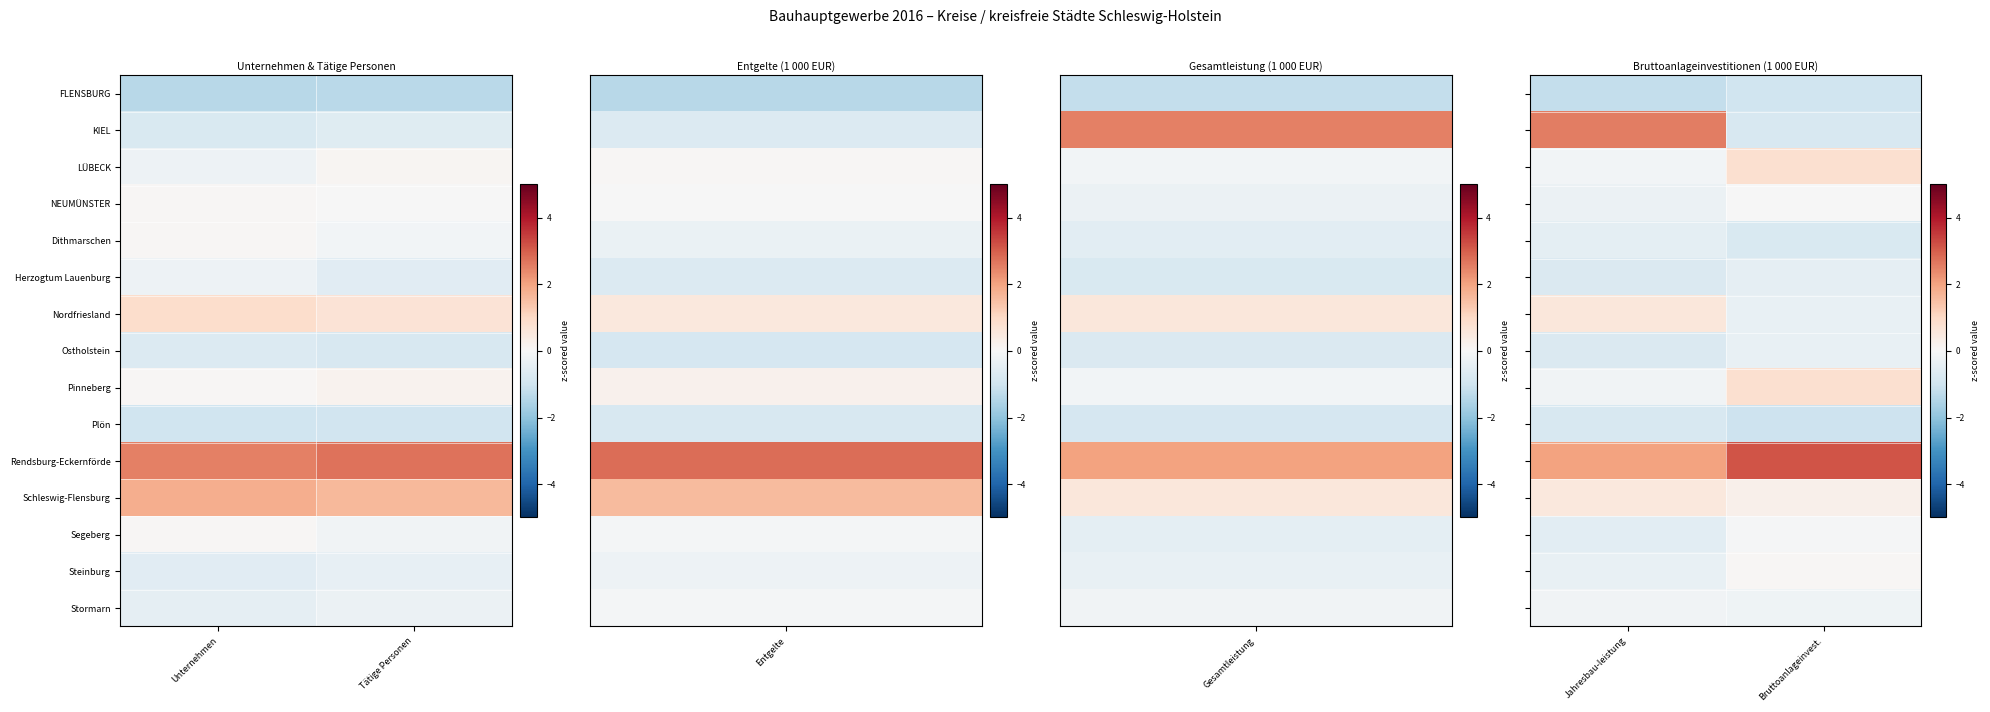

What value does the Herzogtum Lauenburg series have at Jahresbau-leistung?

-0.7